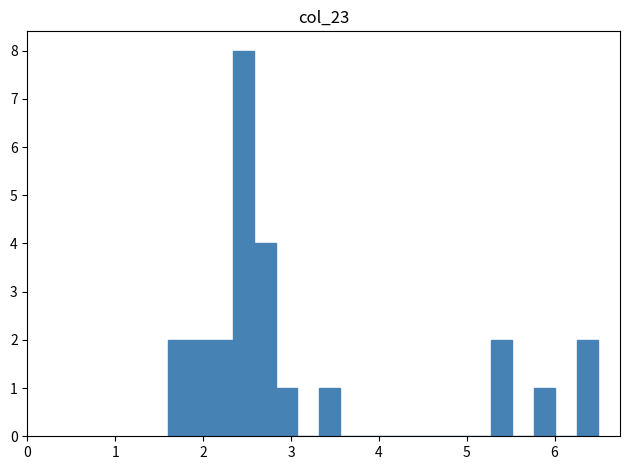

Read against the x-axis, roughly where is the centre of the tallest bar?

2.5